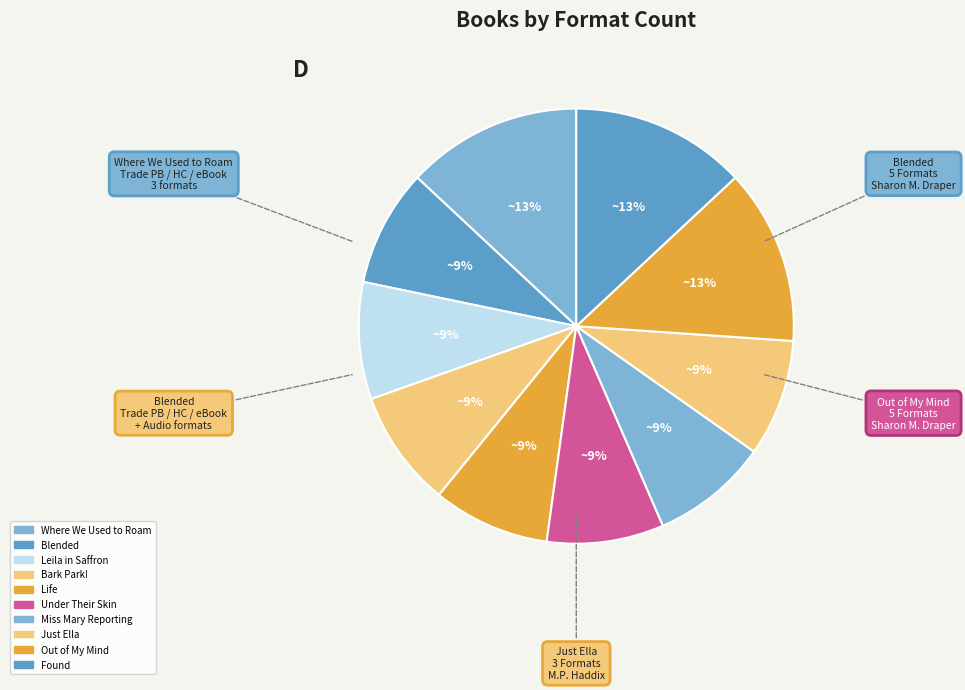

Combined, what portion of the pie is Blended and Miss Mary Reporting?

17.4%